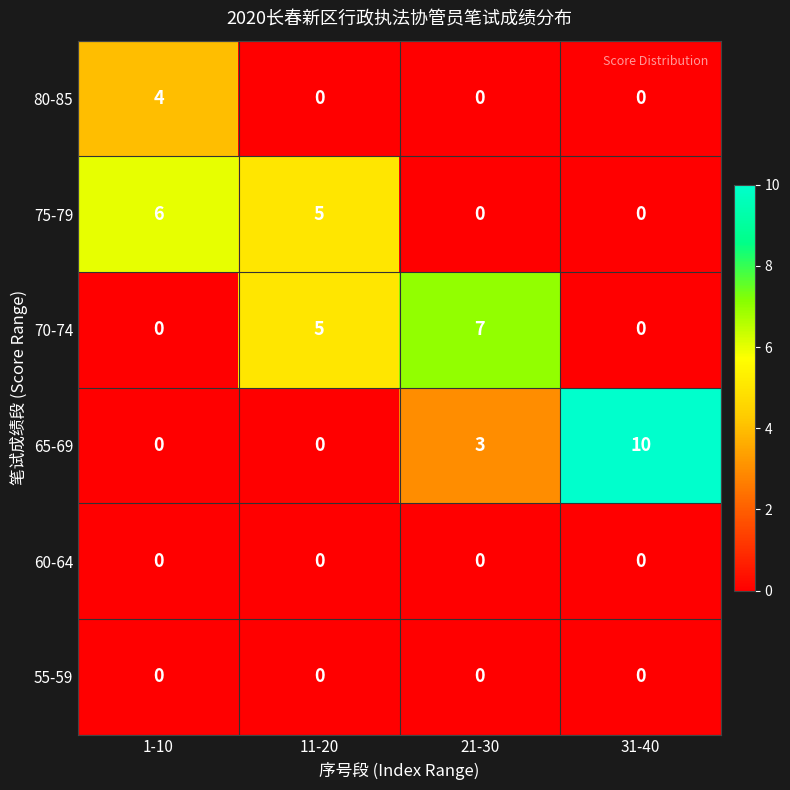

Which series has the largest total across all categories?

65-69